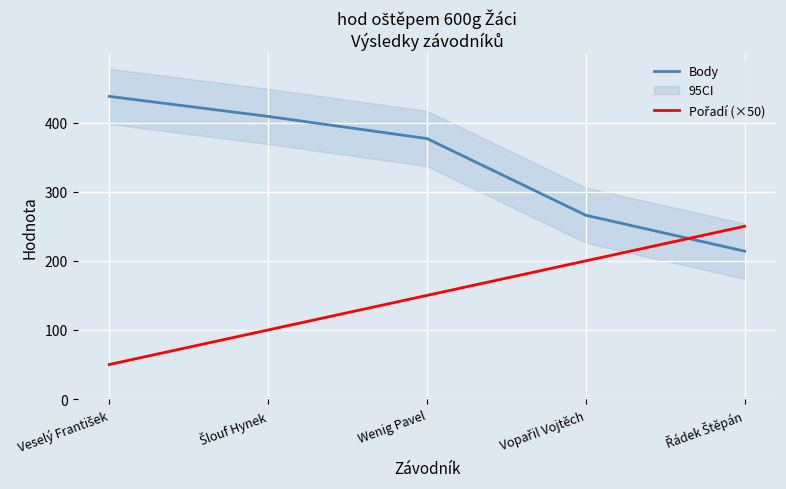

After their last crossing, which series has the higher values: Body or Pořadí (×50)?

Pořadí (×50)